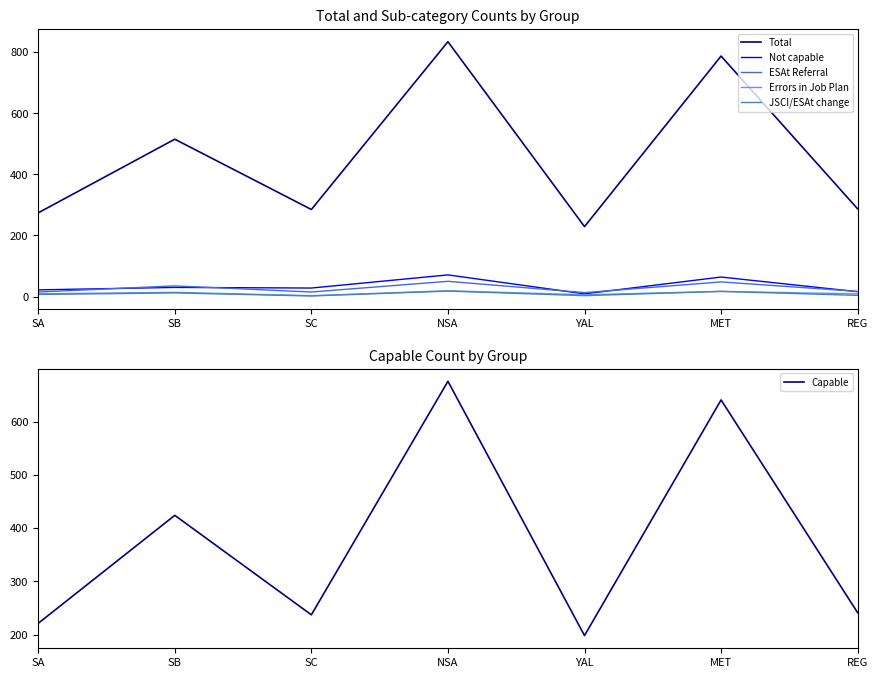

How many lines are shown in the chart?

6